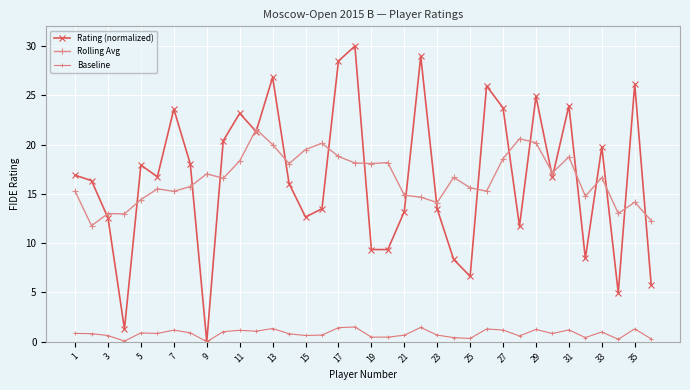

Count the number of data series in this chart.

3